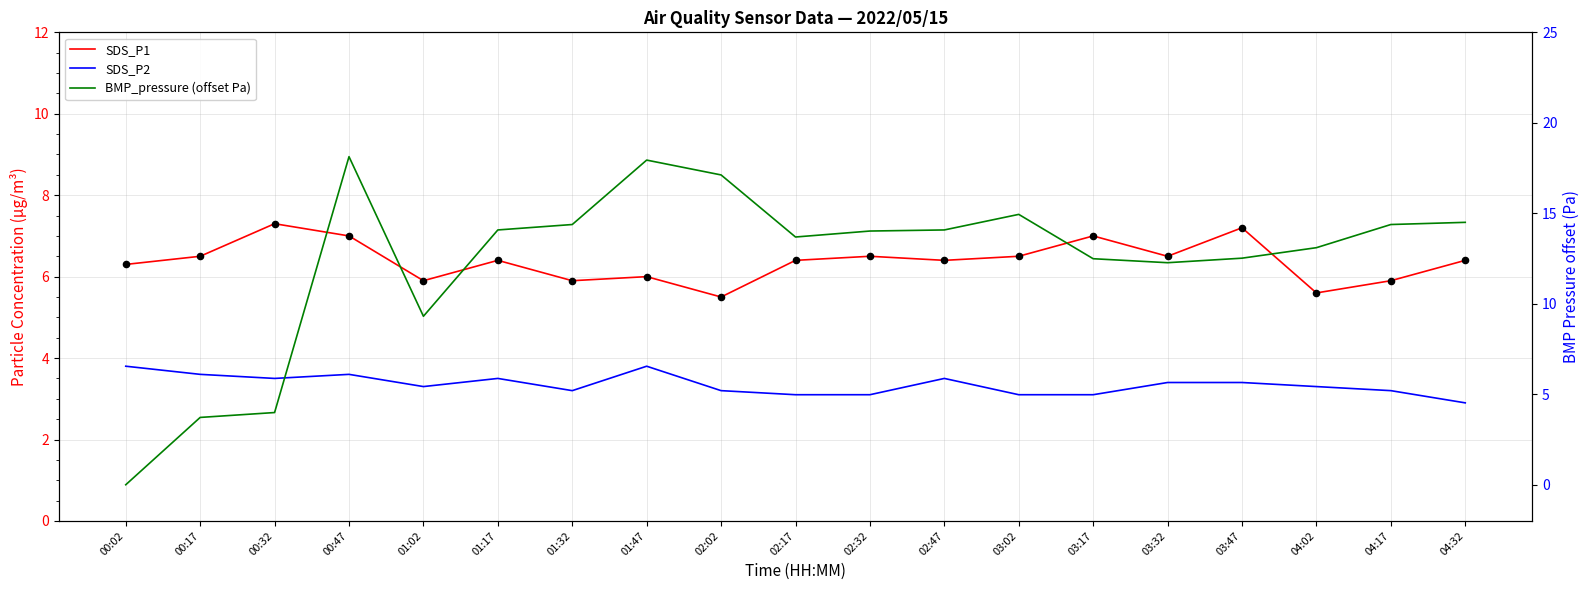

Which series reaches the maximum Y coordinate?

BMP_pressure (offset Pa)